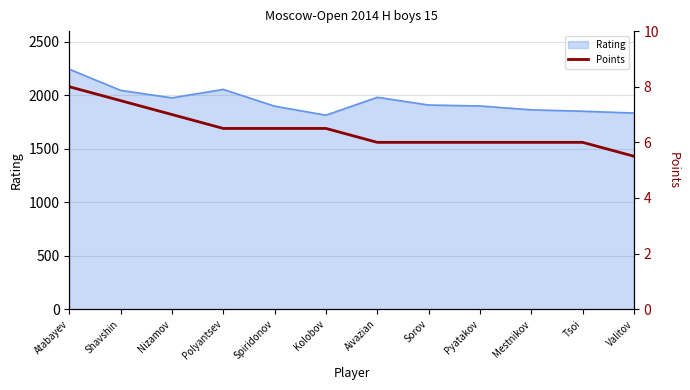

Reading right to left, what are all the values shown in this chart?

Valitov=5.5	Tsoi=6.0	Mestnikov=6.0	Pyatakov=6.0	Sorov=6.0	Aivazian=6.0	Kolobov=6.5	Spiridonov=6.5	Polyantsev=6.5	Nizamov=7.0	Shavshin=7.5	Atabayev=8.0